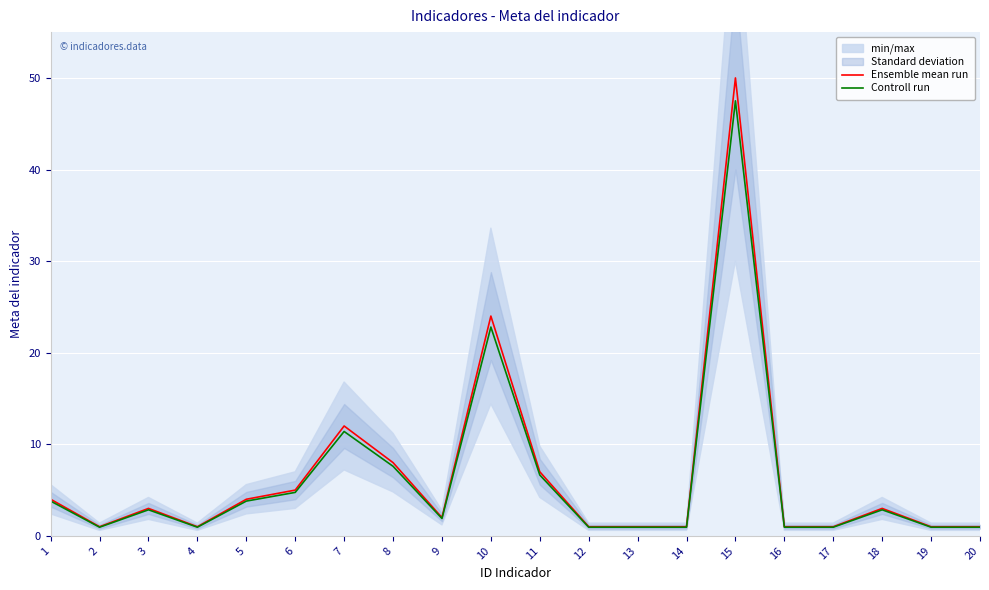

How many interior local valleys does the Ensemble mean run series have?

3